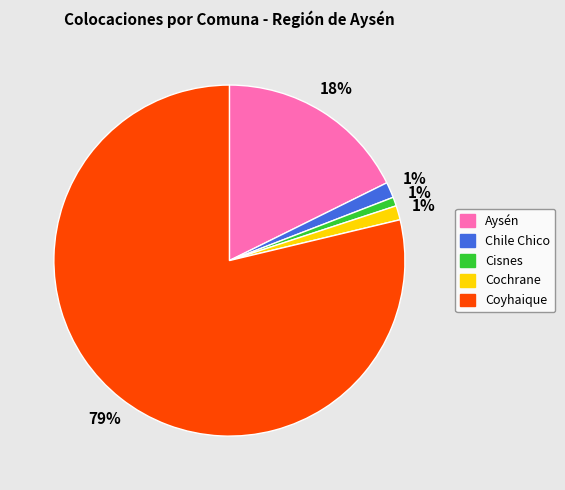

Is it true that Coyhaique is 79% of the pie?

True